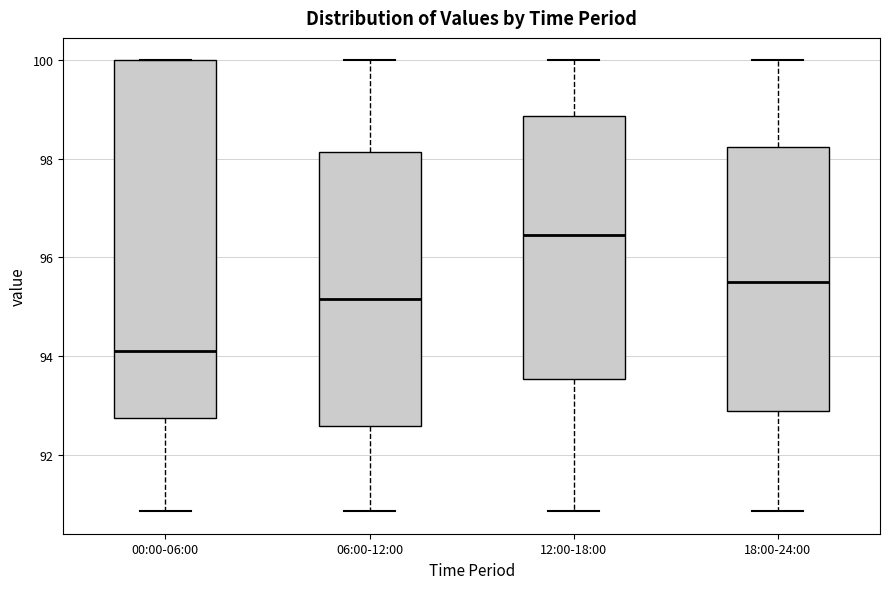

Comparing the boxes themselves (not the whiskers), which one is the tallest?

00:00-06:00